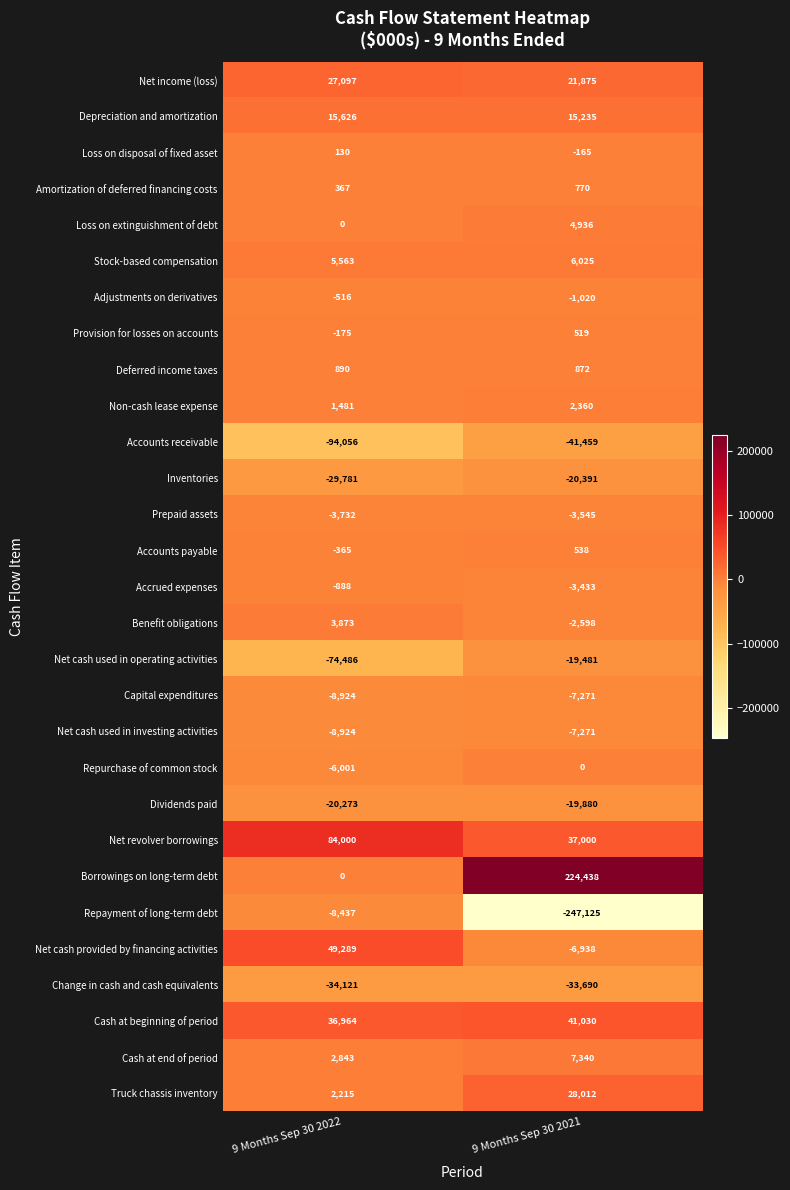

What value does the Net cash used in investing activities series have at 9 Months Sep 30 2021, to the nearest 50?

-7250